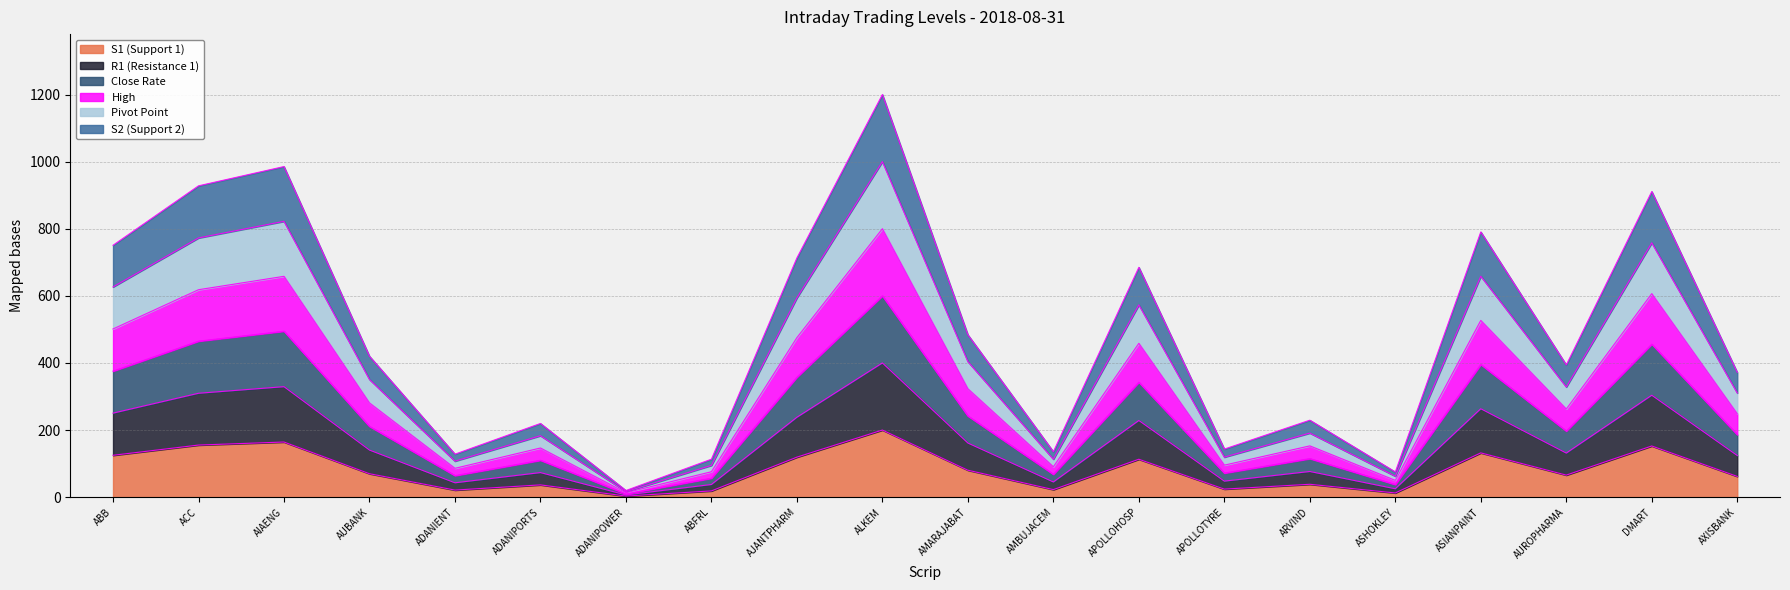

How many data points in S1 (Support 1) are above 69?

10